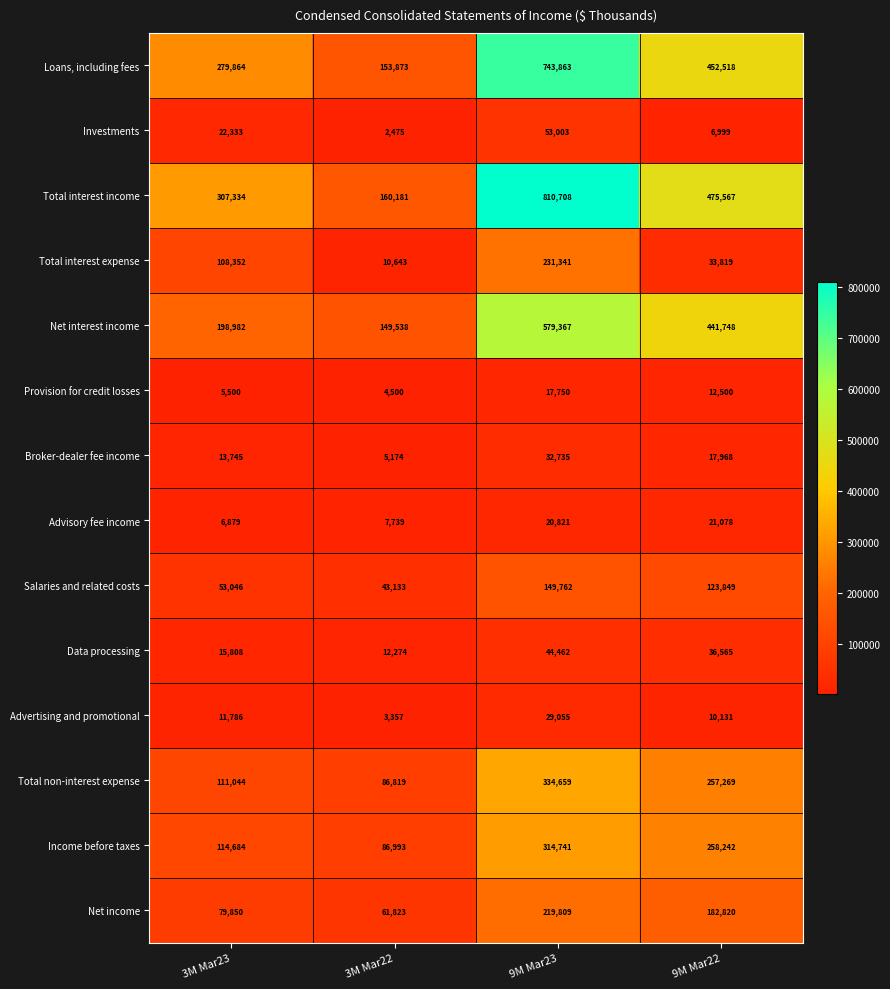

At how many categories does at least one series exceed 234671?

3